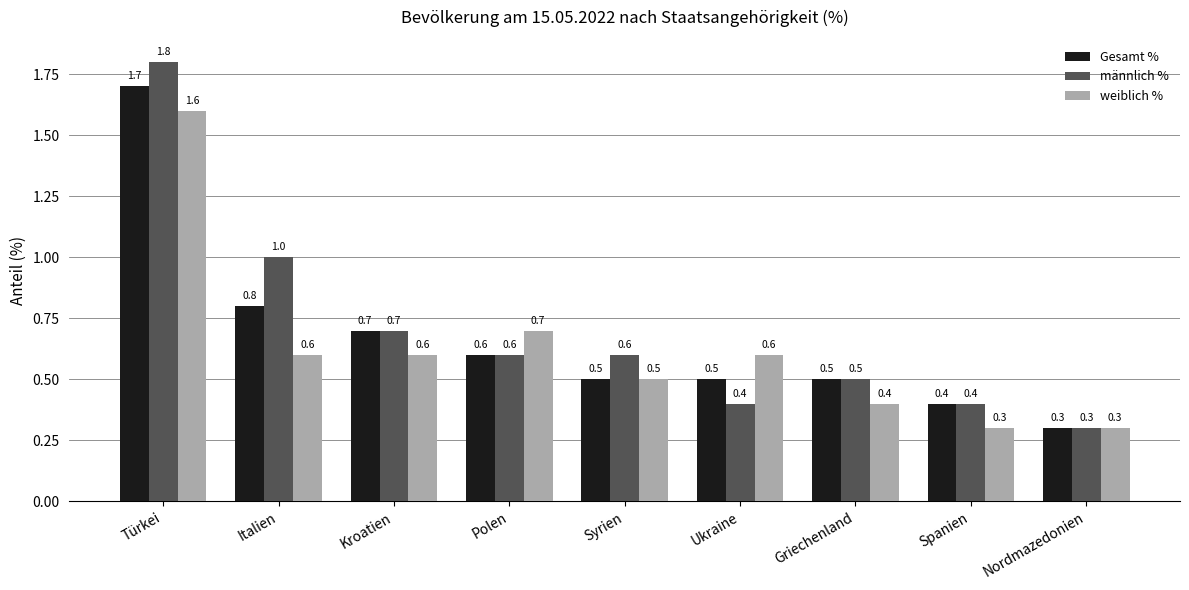

What is the label of the 6th bar from the left?

Ukraine